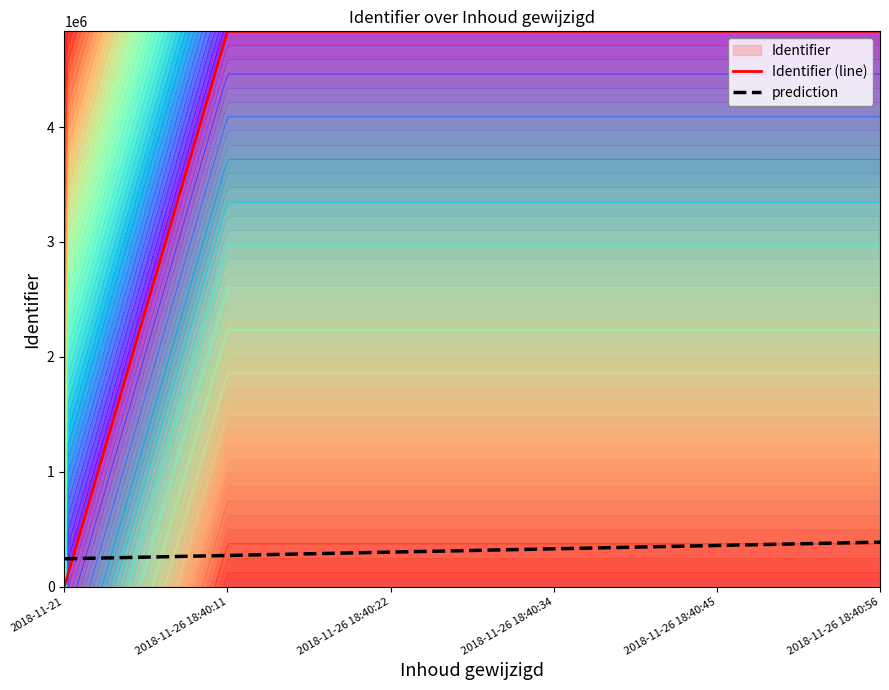

What is the change in value from 2018-11-26 18:40:11 to 2018-11-26 18:40:45?

+24